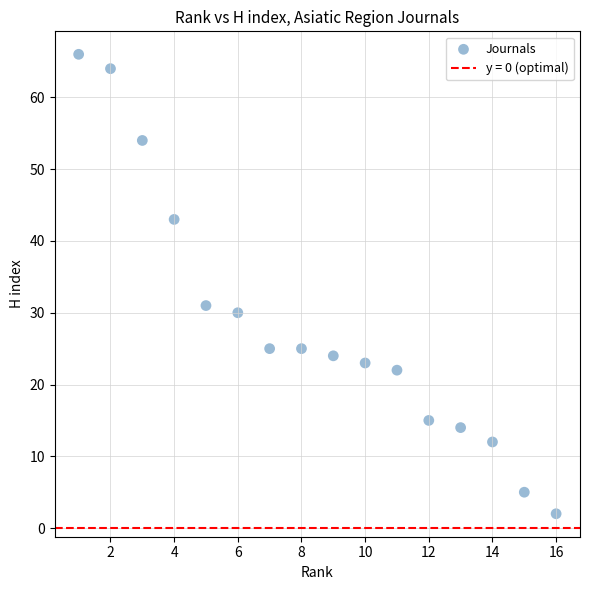

What is the range of X values (max minus min)?

15